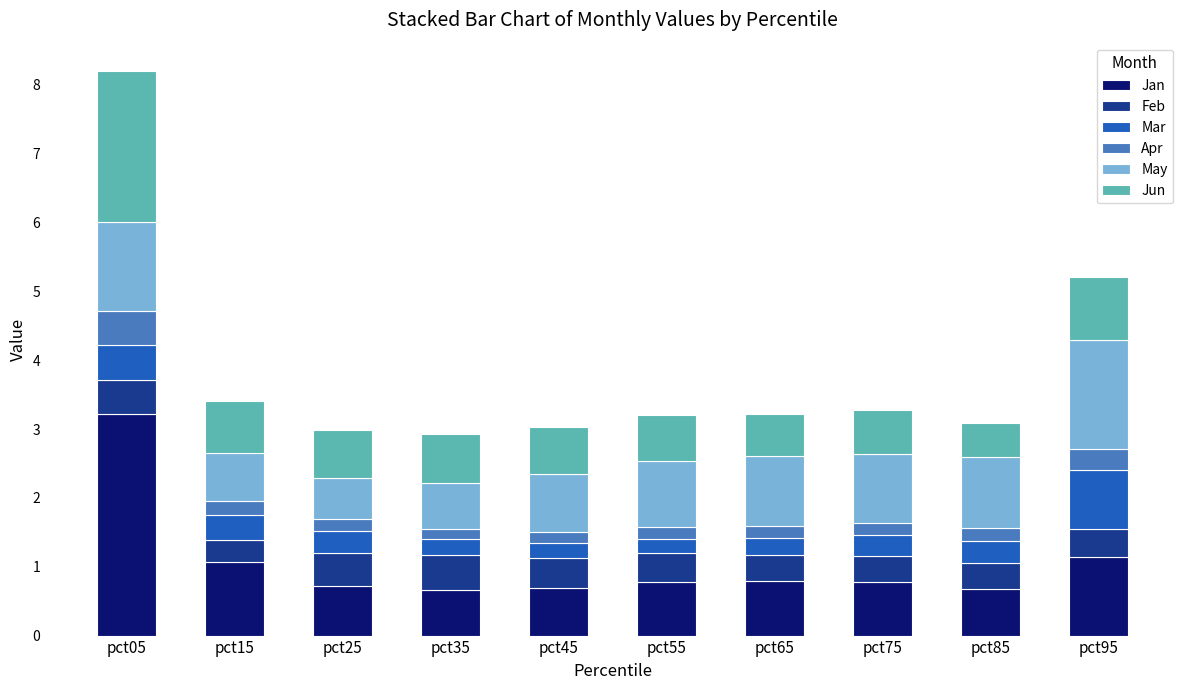

At which category is the sum across all series the highest?

pct05